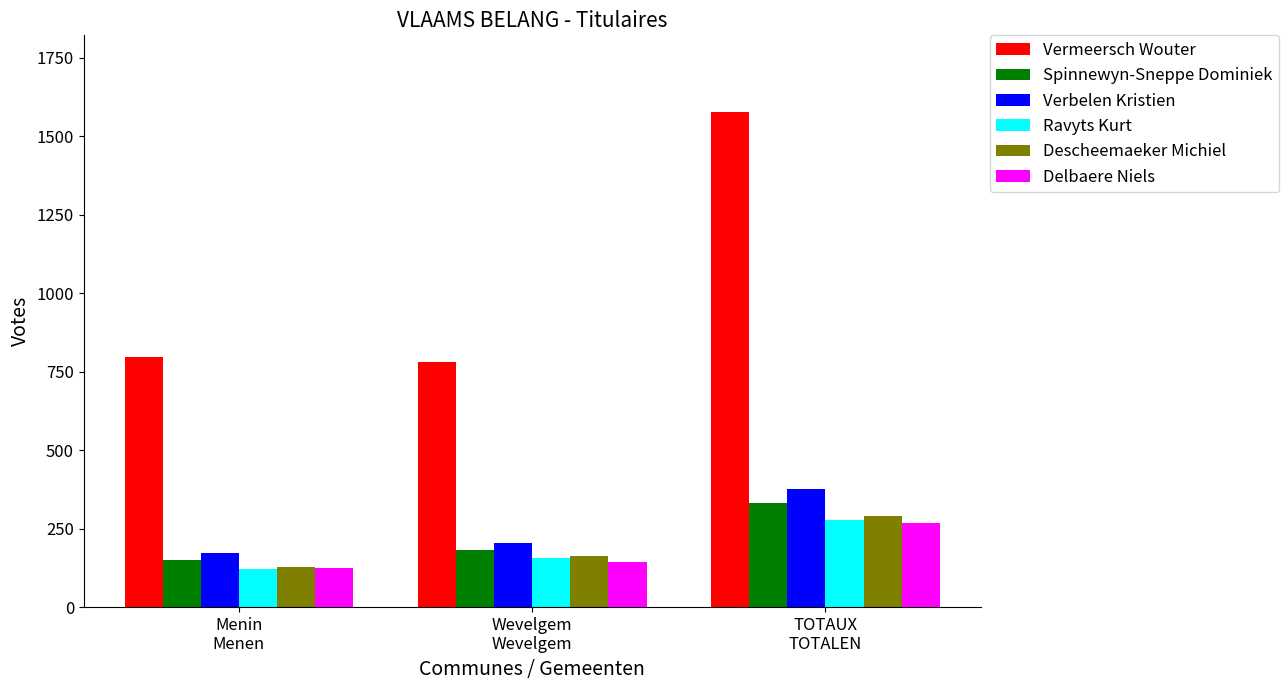

What is the average value of the Descheemaeker Michiel series?

193